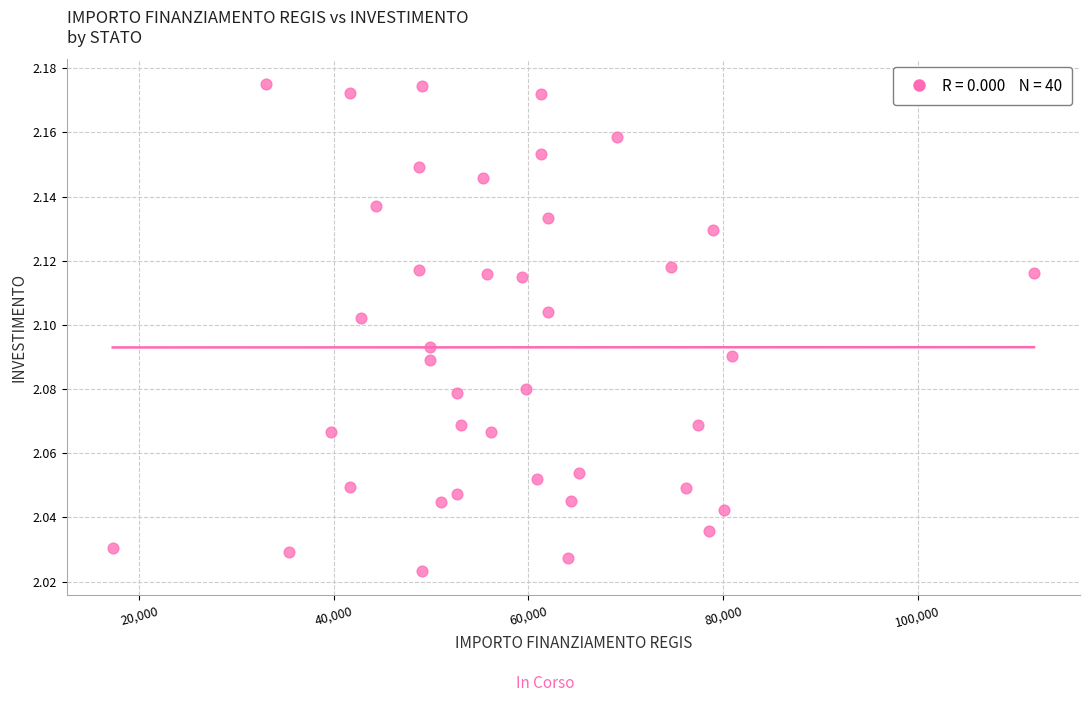

What is the range of X values (max minus min)?

94665.7